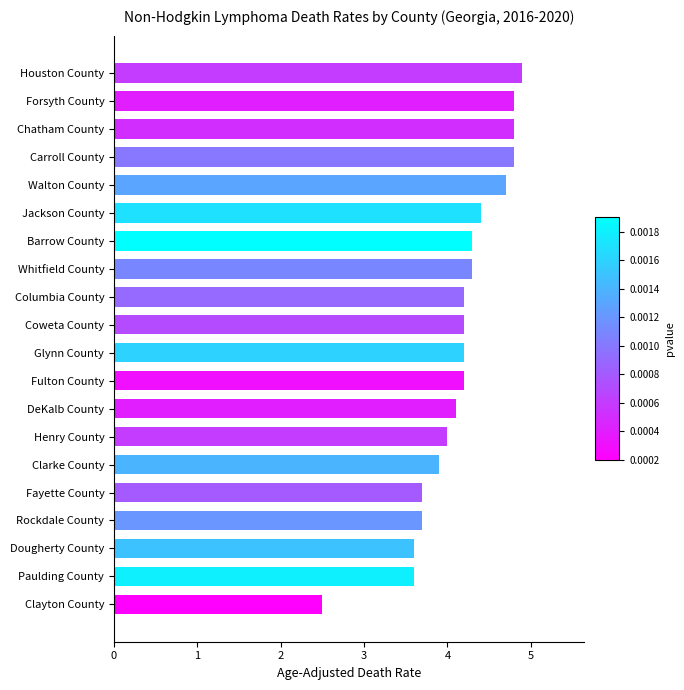

Are the bars horizontal?

Yes